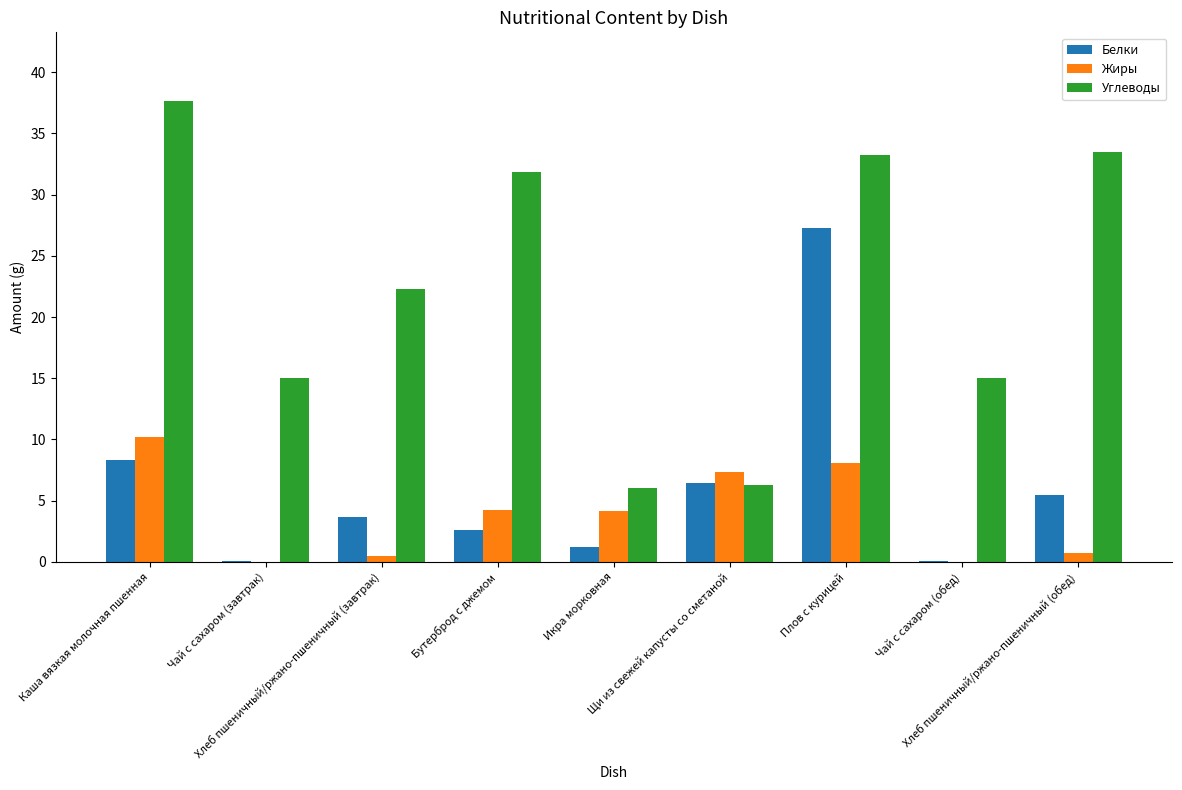

Which series has the largest total across all categories?

Углеводы